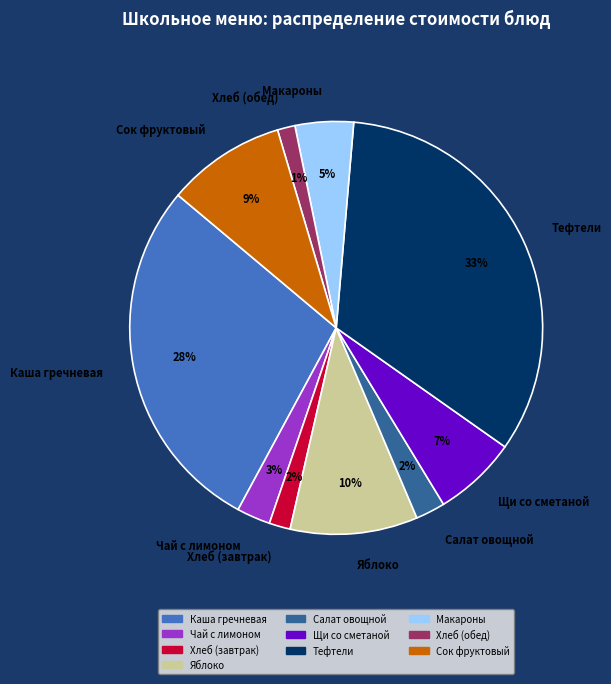

Is the sum of Чай с лимоном and Хлеб (обед) greater than half?

No